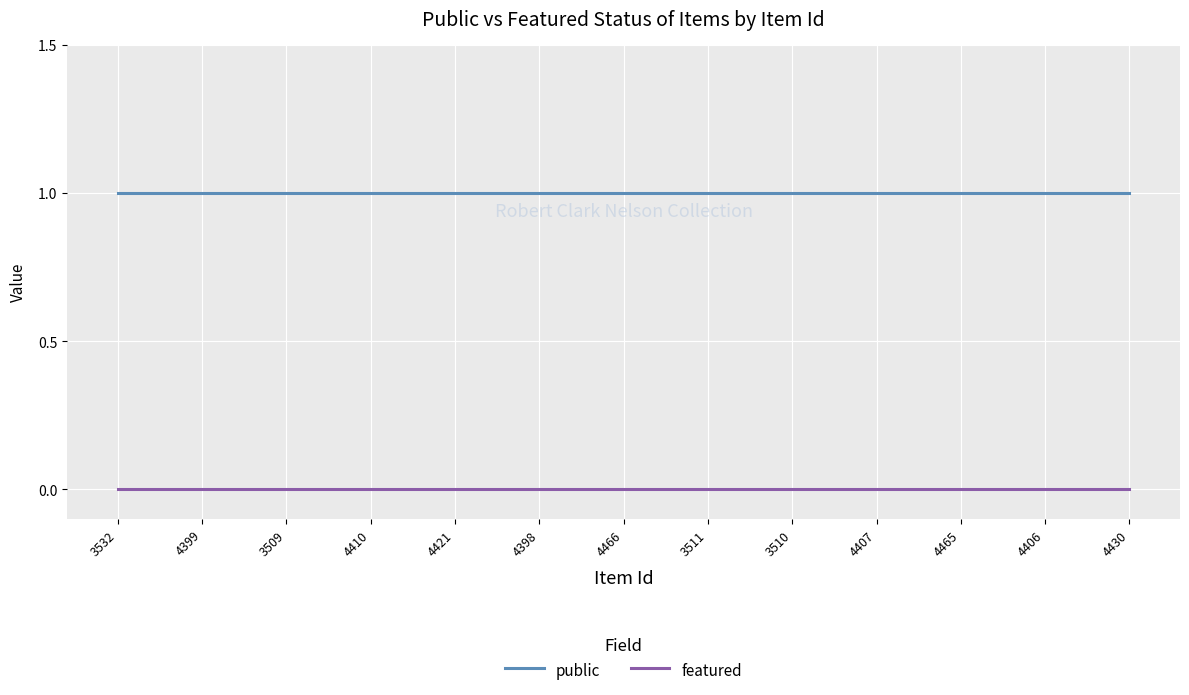

True or false: public and featured intersect in this chart.

False